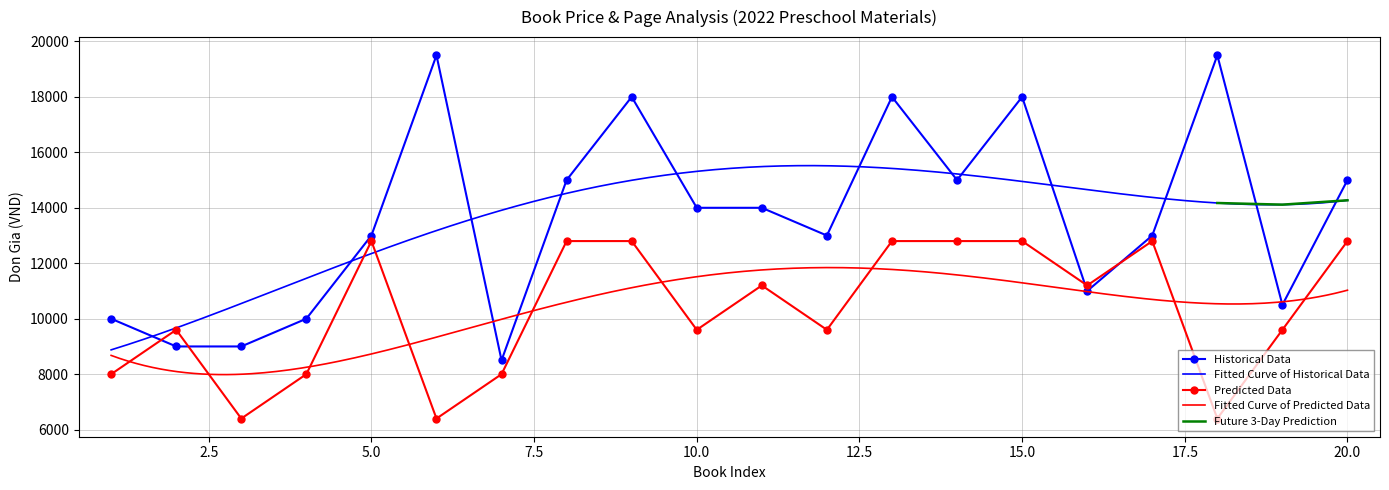

True or false: Trang (Predicted Data) has a value of 8000 at 7.

True